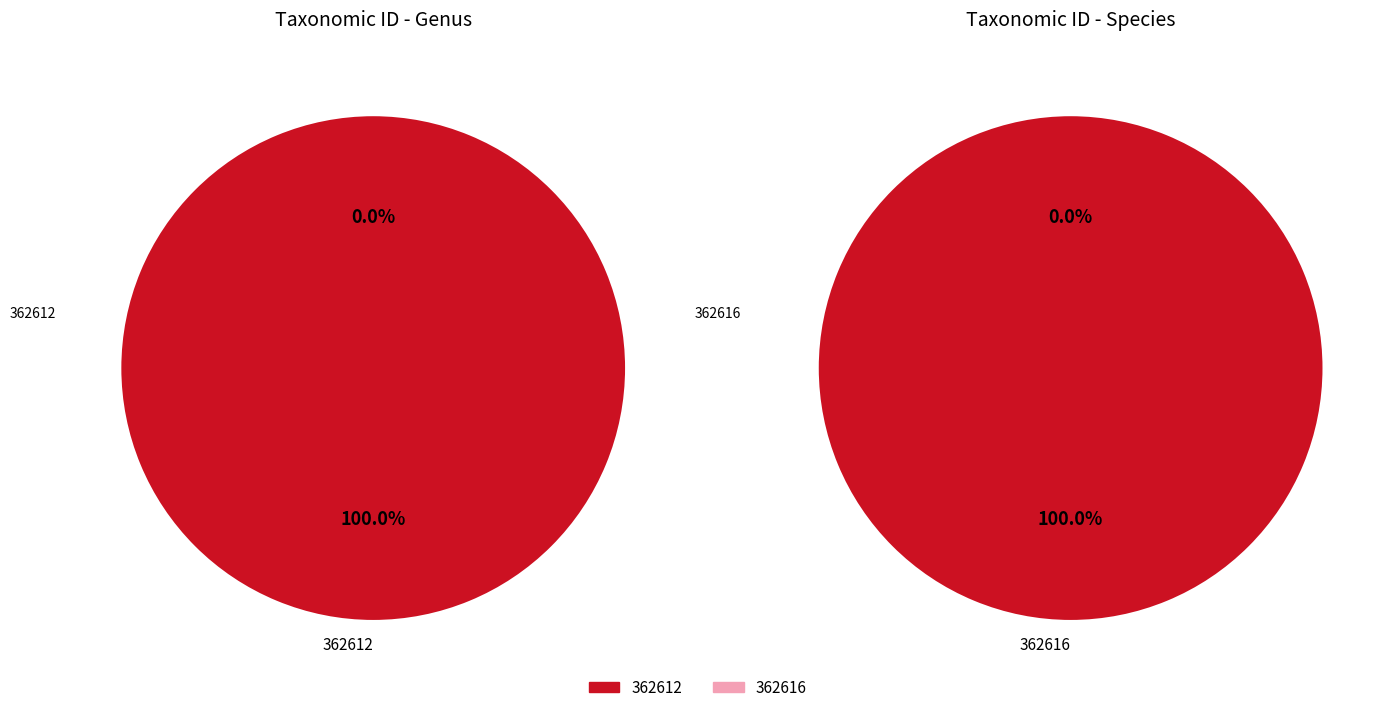

Which category has the biggest portion of the pie?

362616